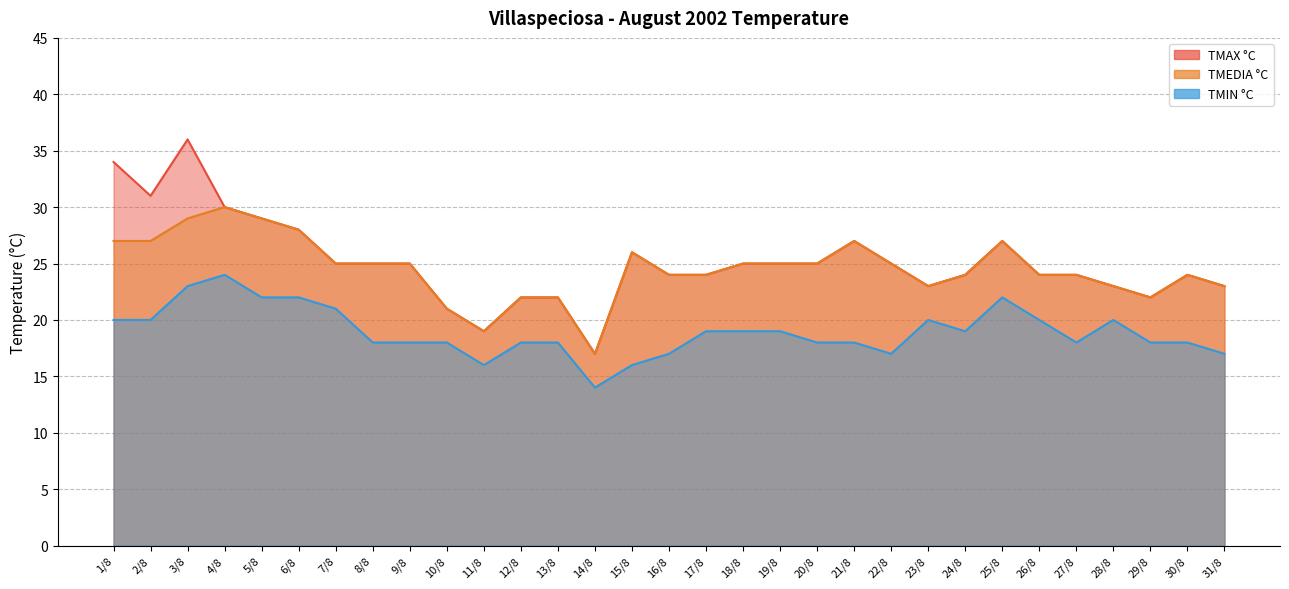

Reading left to right, list all the values displayed in this chart.

TMAX °C: 34	31	36	30	29	28	25	25	25	21	19	22	22	17	26	24	24	25	25	25	27	25	23	24	27	24	24	23	22	24	23
TMEDIA °C: 27	27	29	30	29	28	25	25	25	21	19	22	22	17	26	24	24	25	25	25	27	25	23	24	27	24	24	23	22	24	23
TMIN °C: 20	20	23	24	22	22	21	18	18	18	16	18	18	14	16	17	19	19	19	18	18	17	20	19	22	20	18	20	18	18	17